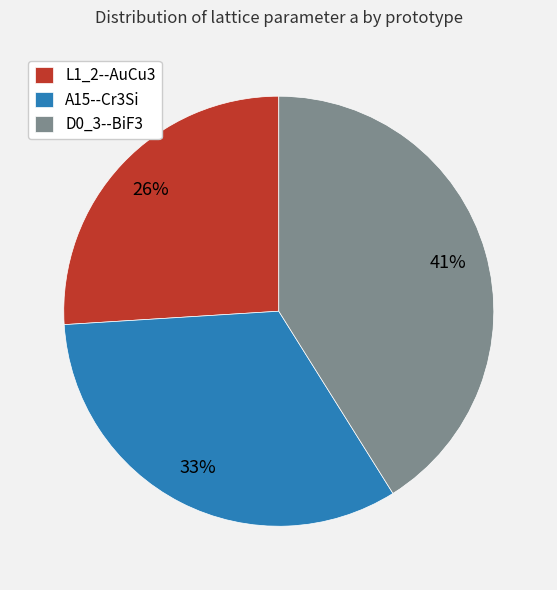

Is the sum of L1_2--AuCu3 and A15--Cr3Si greater than half?

Yes